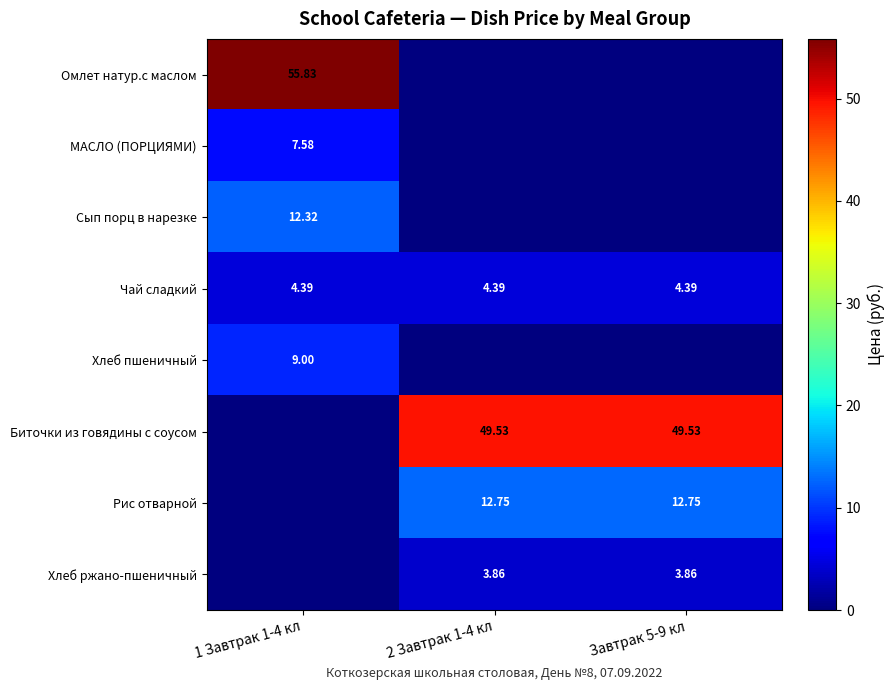

Is the value of Рис отварной at 2 Завтрак 1-4 кл greater than the value of Хлеб ржано-пшеничный at 2 Завтрак 1-4 кл?

Yes